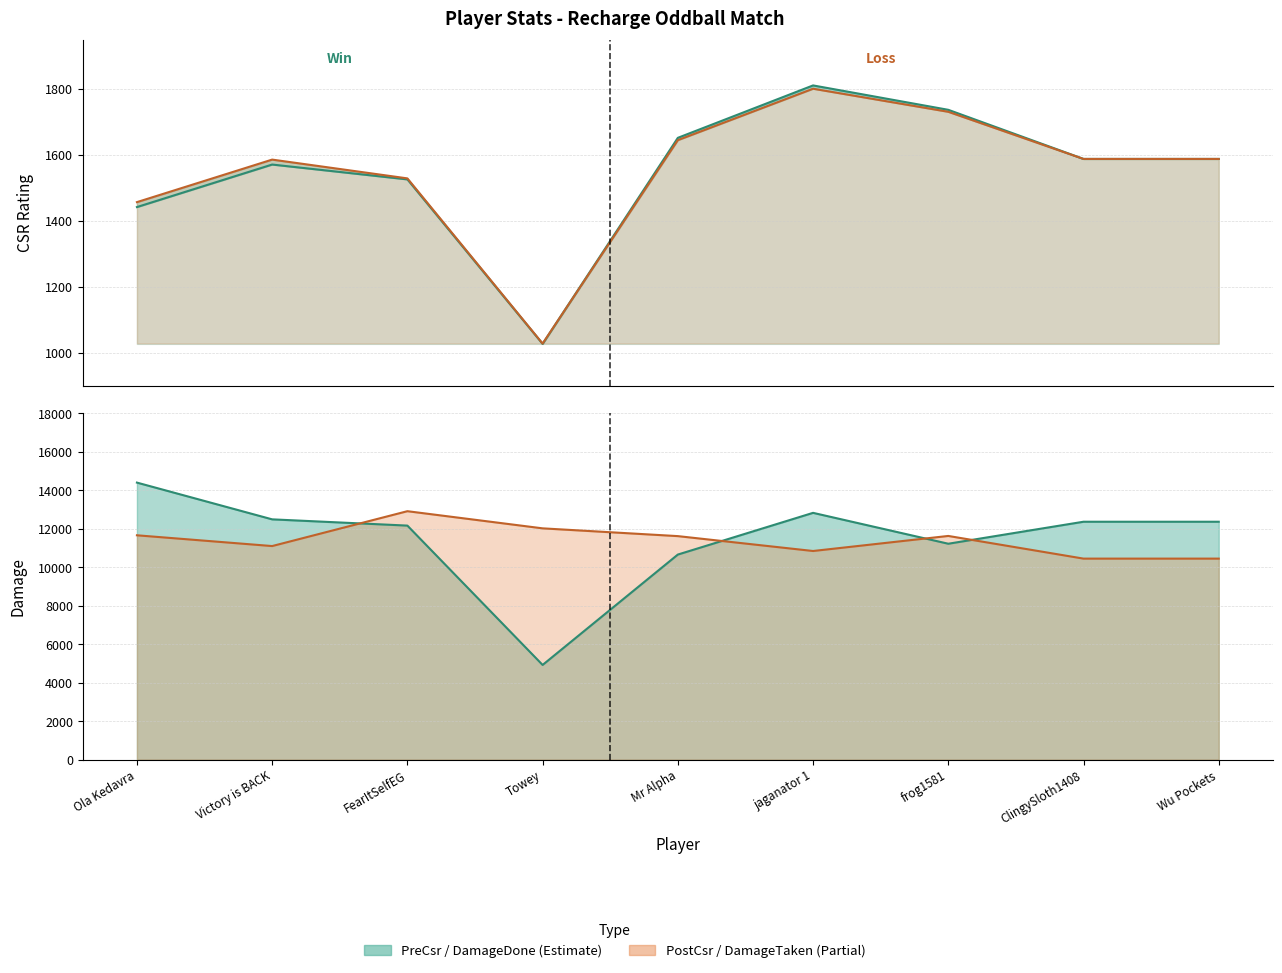

Which series has the largest total across all categories?

DamageDone line